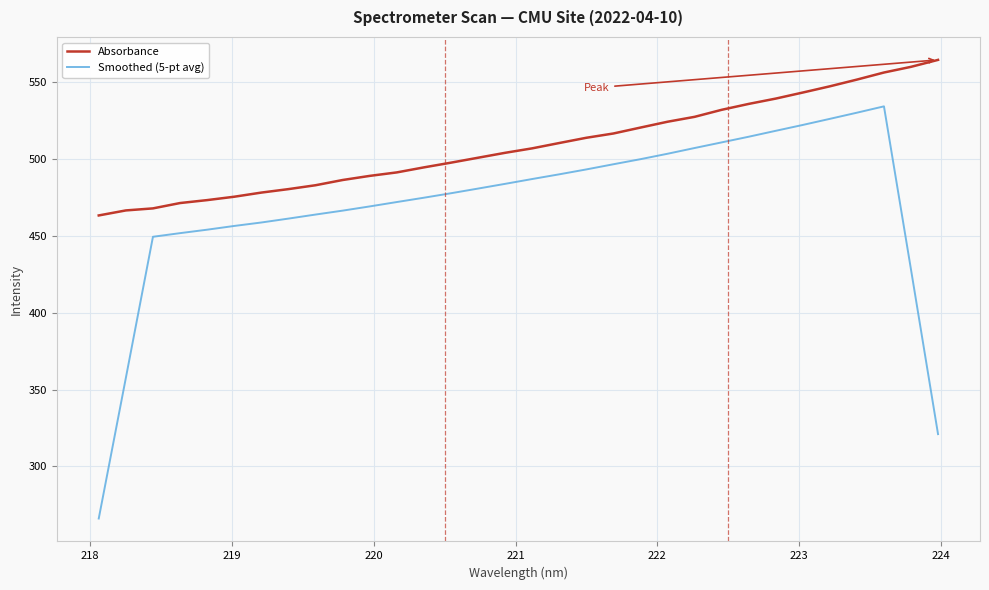

What is the lowest value of the Smoothed (5-pt avg) series?

266.1